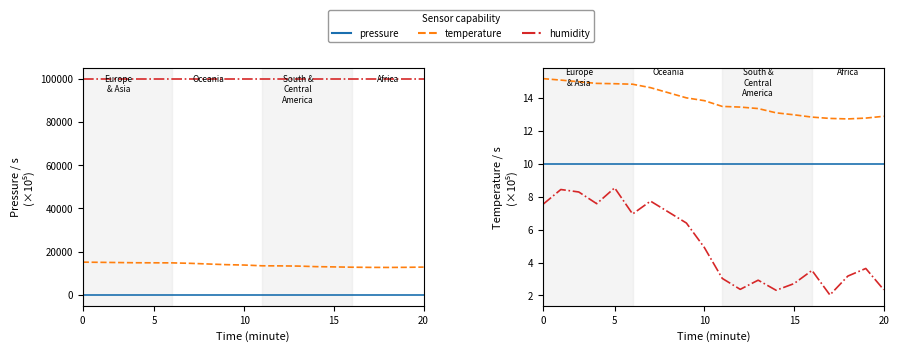

Which series has the largest range (max minus min)?

temperature (×1e3)